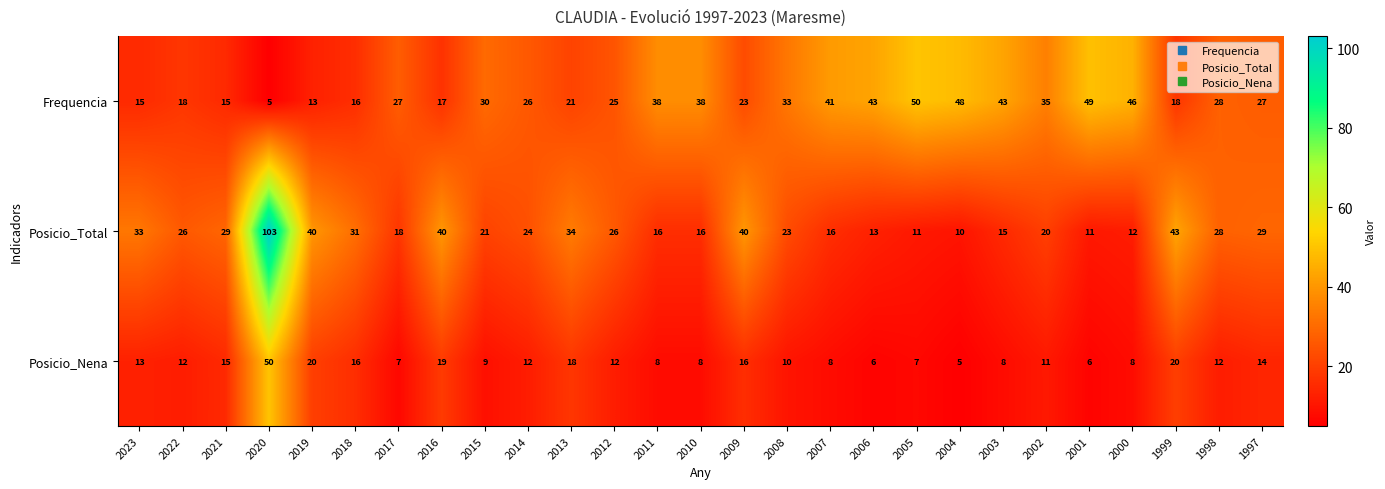

What is the lowest value of the Posicio_Nena series?

5